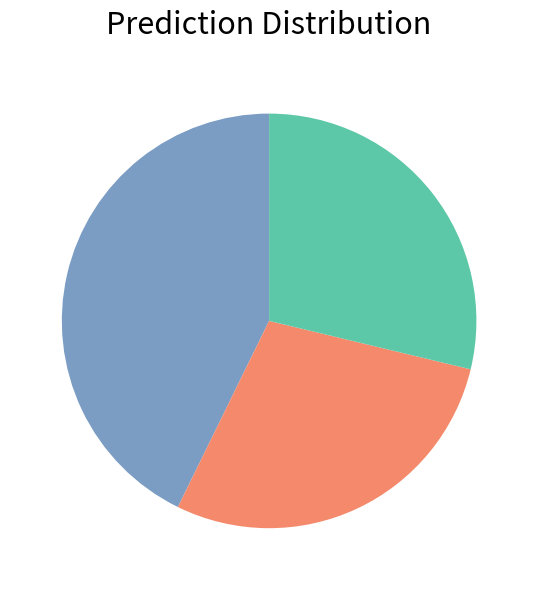

Is there a majority slice in this chart?

No